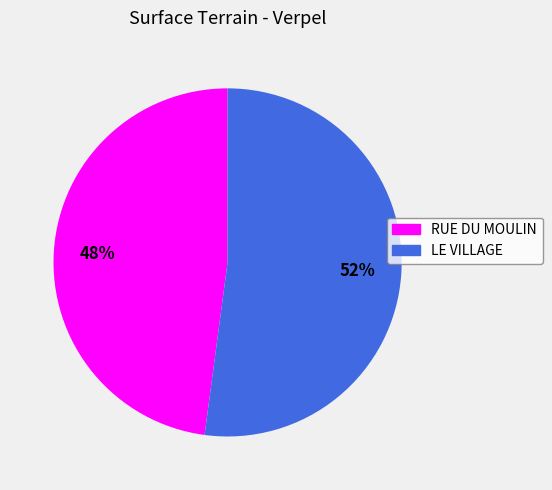

Count the number of slices in the pie.

2